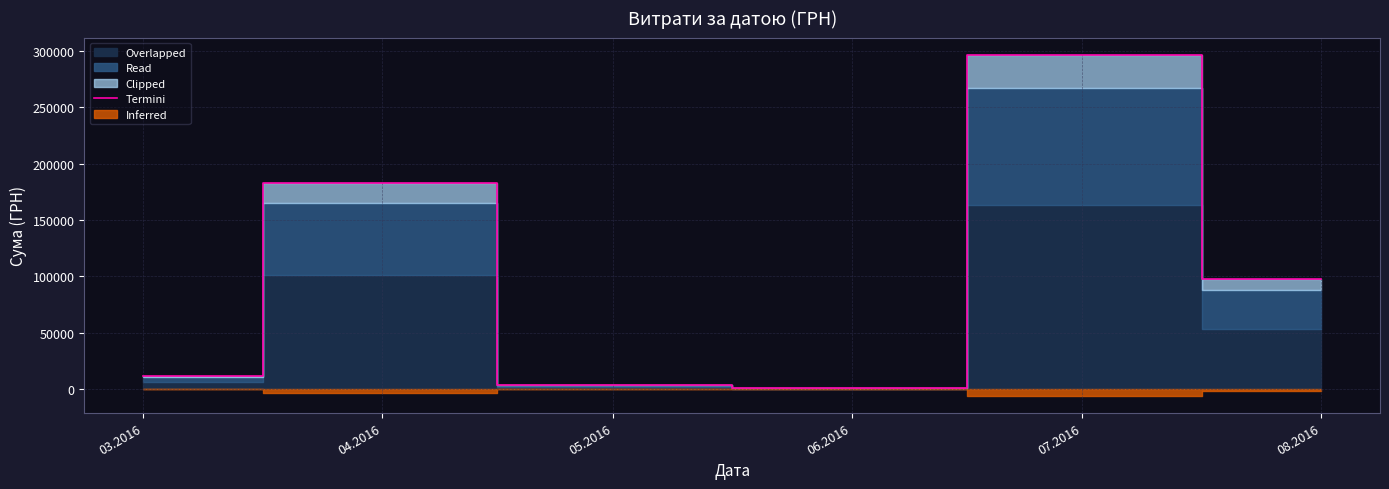

Which category has the highest value across all series?

07.2016